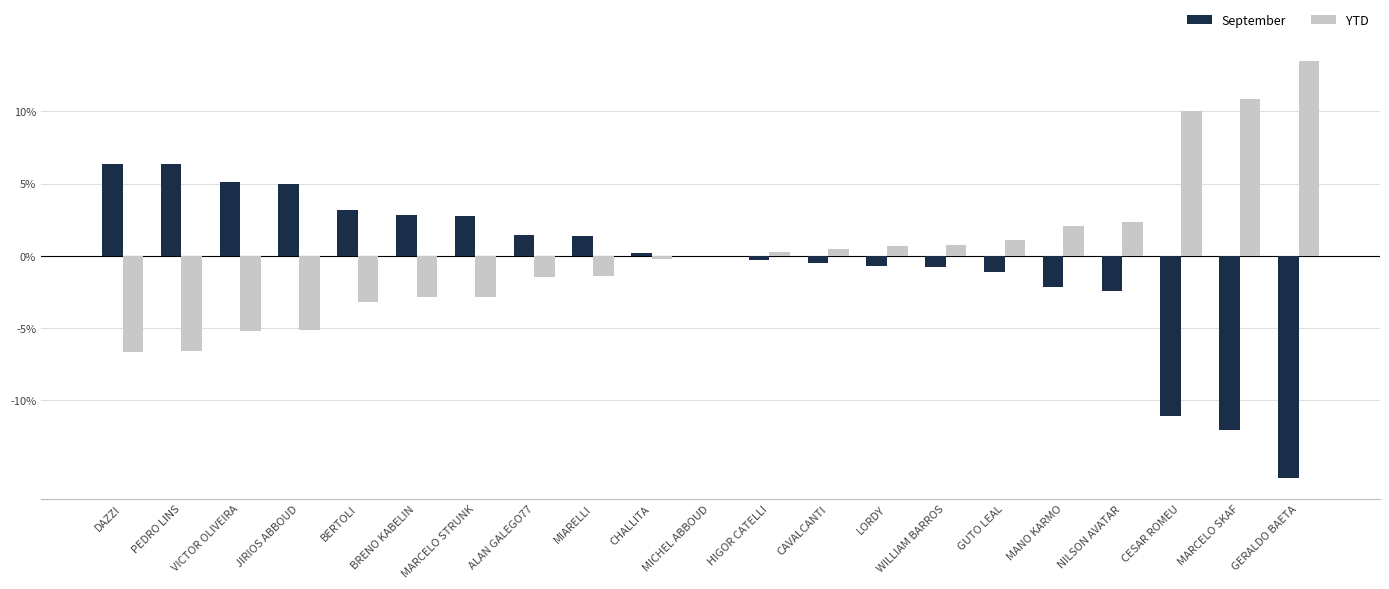

The value of YTD at CESAR ROMEU is 14.8. True or false?

False